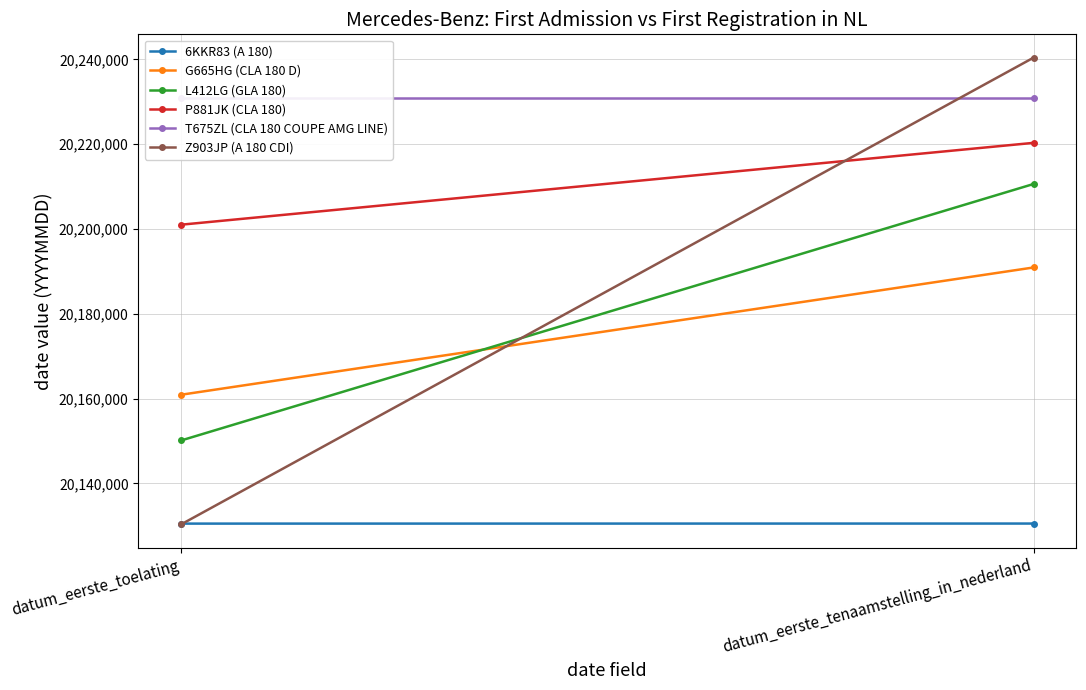

How many P881JK (CLA 180) values are between 20201013 and 20220323?

2